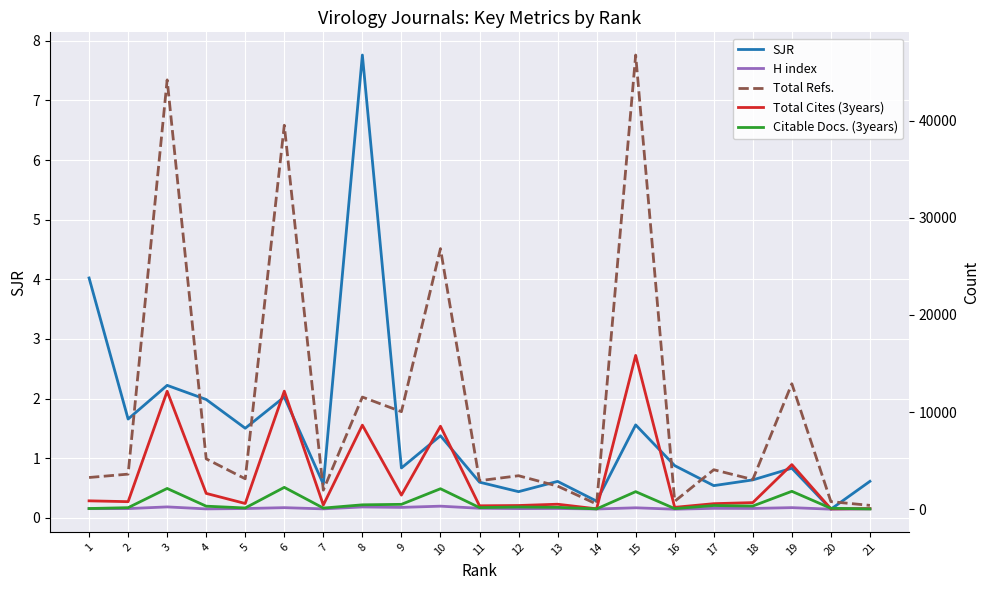

At 16, list the series in order from smallest to largest.

SJR, H index, Citable Docs. (3years), Total Cites (3years), Total Refs.